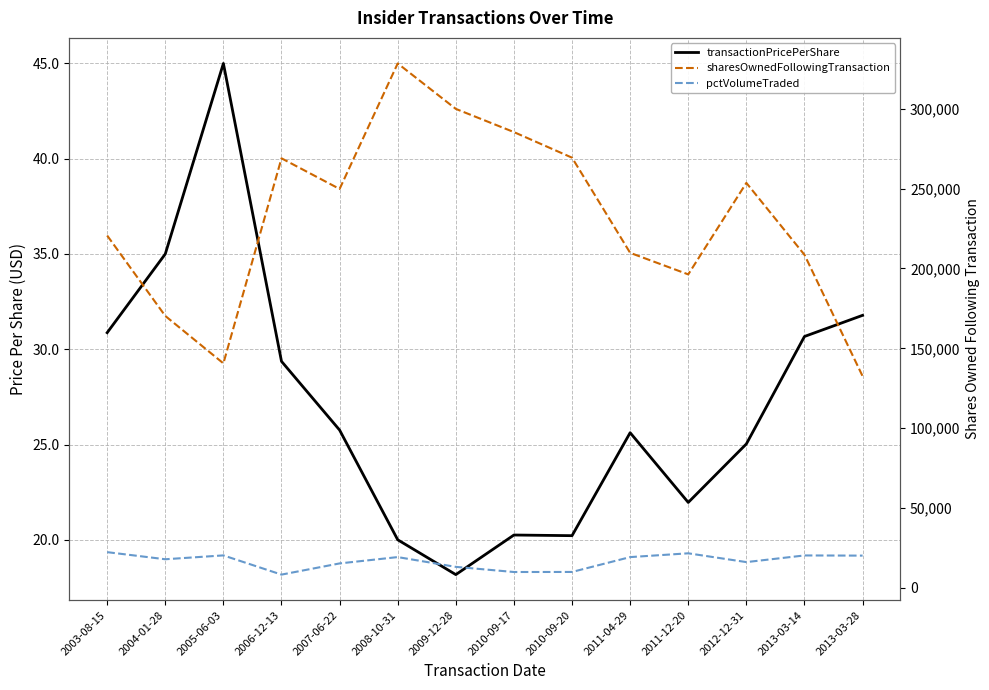

Rank the series at 2004-01-28 from highest to lowest value.

sharesOwnedFollowingTransaction, pctVolumeTraded, transactionPricePerShare